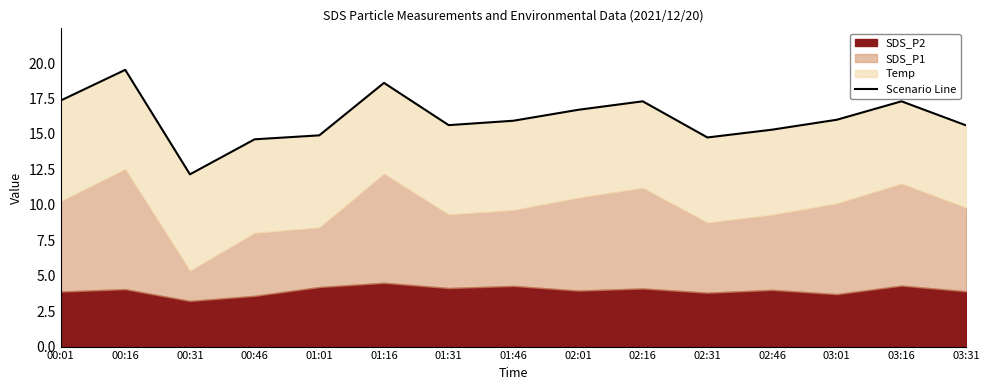

What is the change in value from 00:16 to 02:31?

-4.8